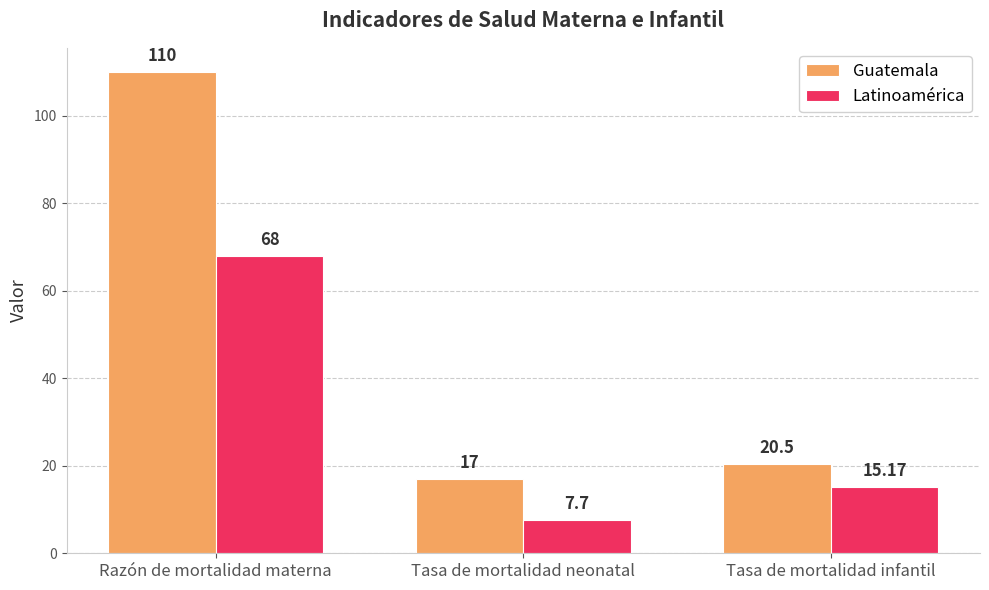

What is the value of the Guatemala bar at the 1st from the left?

110.0